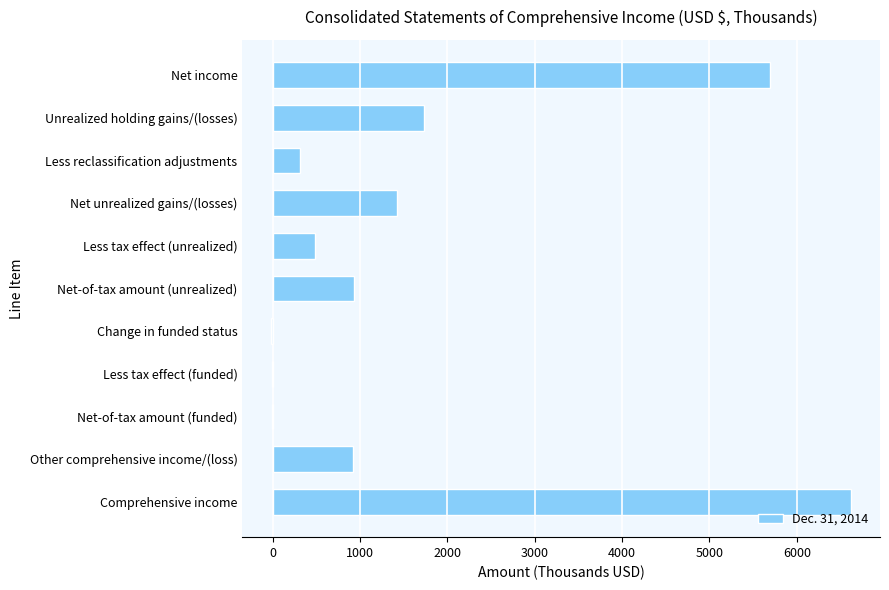

True or false: the data shows 1729 at Unrealized holding gains/(losses).

True